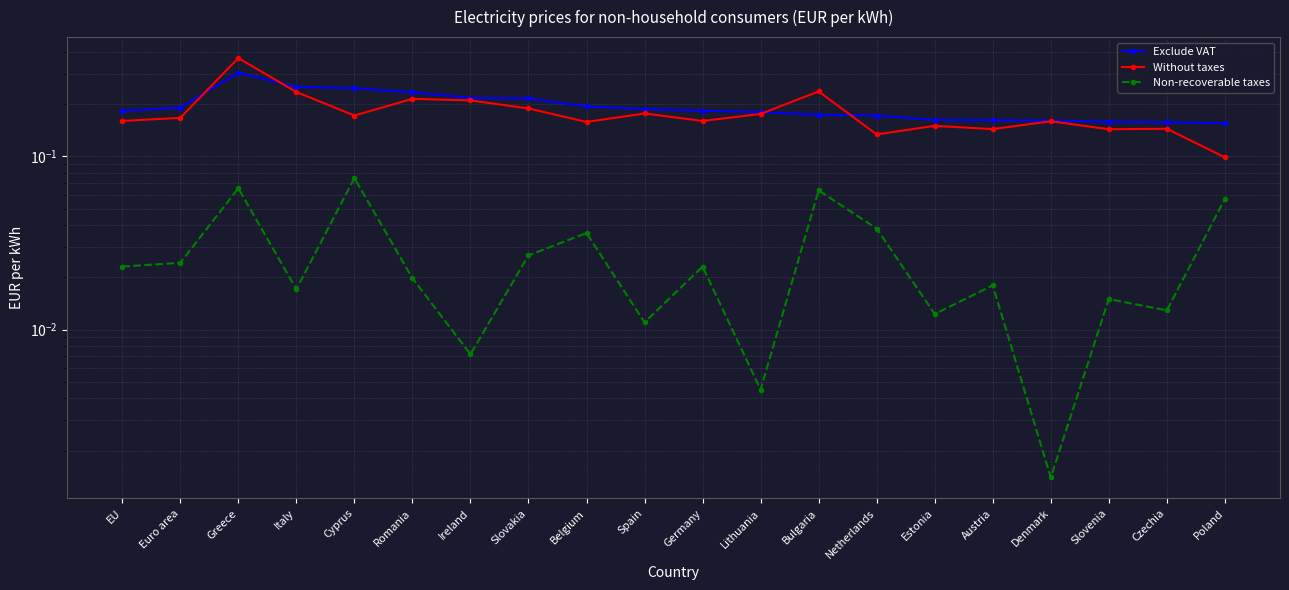

At which label does Without taxes reach its peak?

Greece